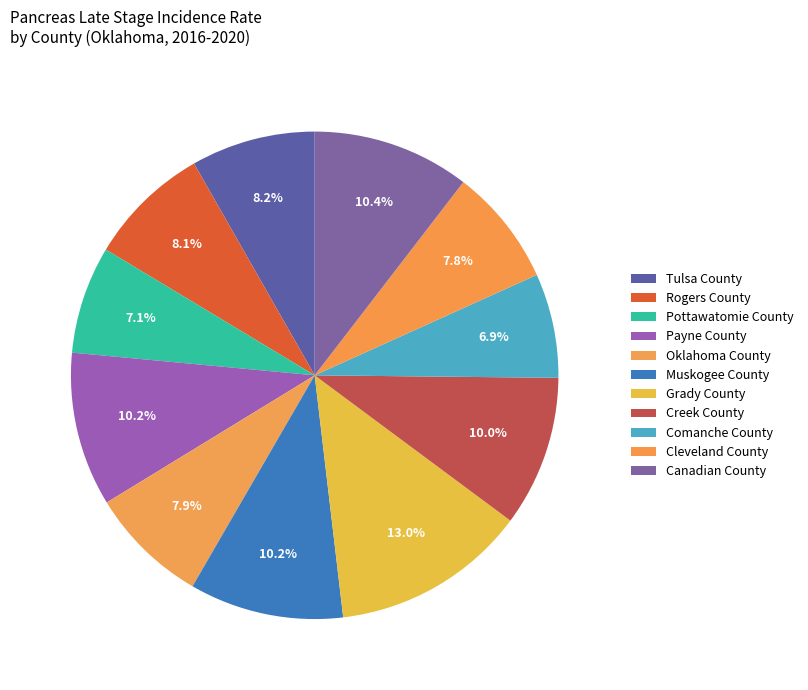

How many slices are in this pie chart?

11